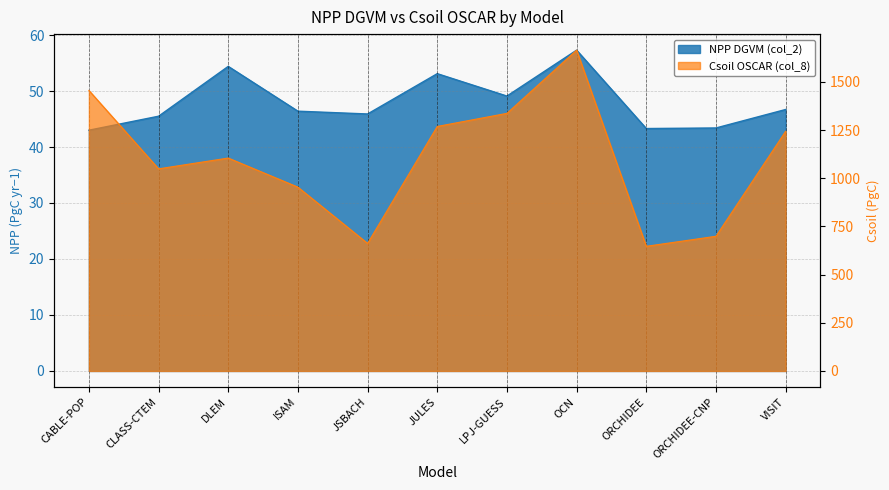

Does the chart have visible grid lines?

Yes